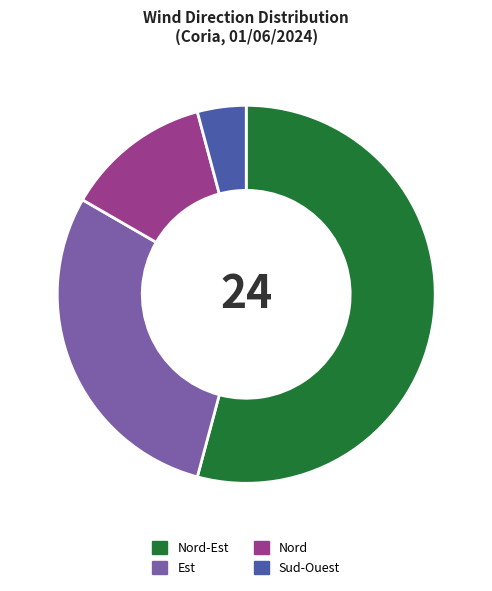

Between Est and Nord, which is larger?

Est